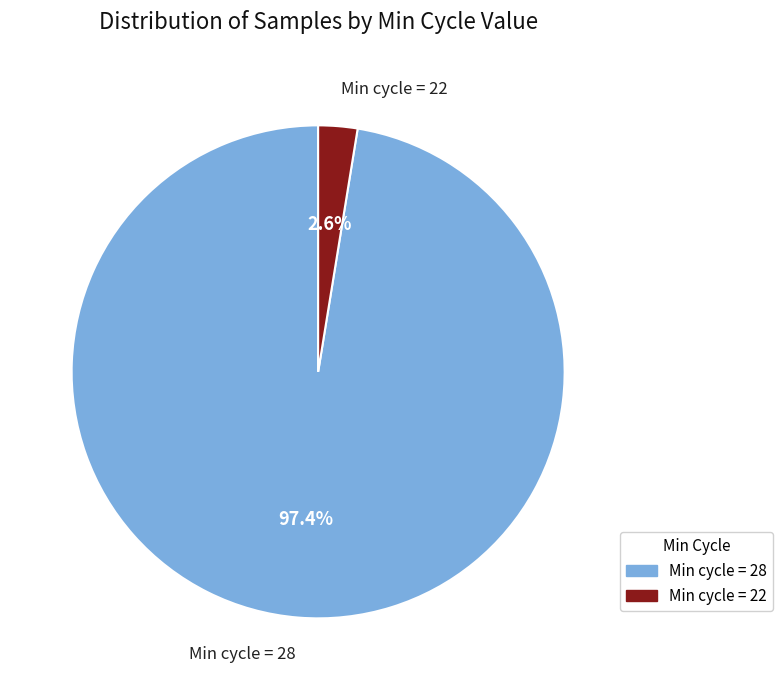

Combined, do Min cycle = 22 and Min cycle = 28 account for over 50%?

Yes